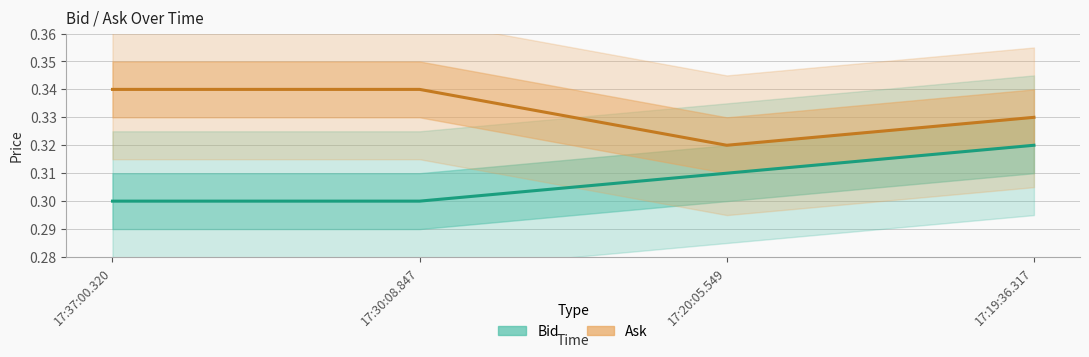

At 17:30:08.847, list the series in order from smallest to largest.

Bid, Ask